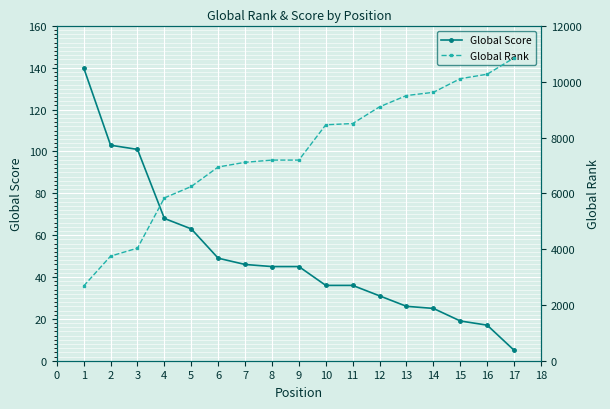

True or false: Global Rank and Global Score intersect in this chart.

False